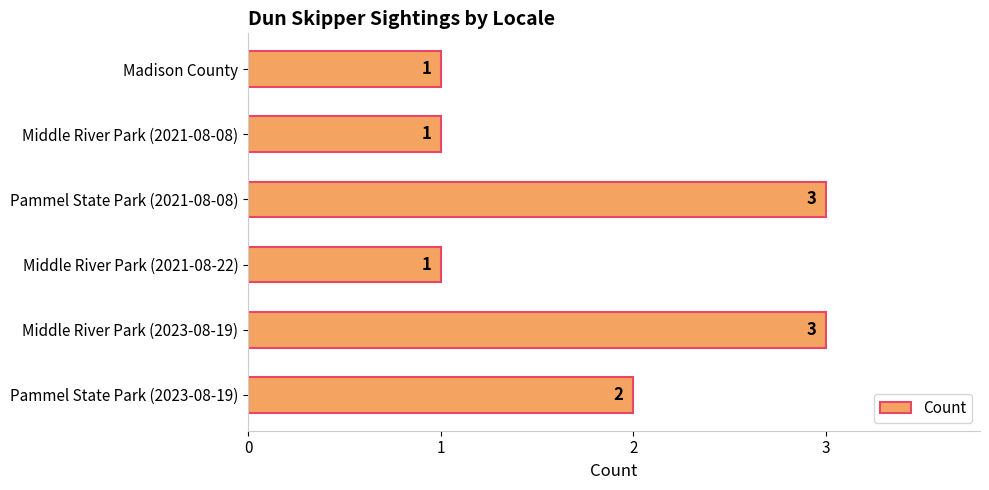

Count the values in the range 1 to 3.

6